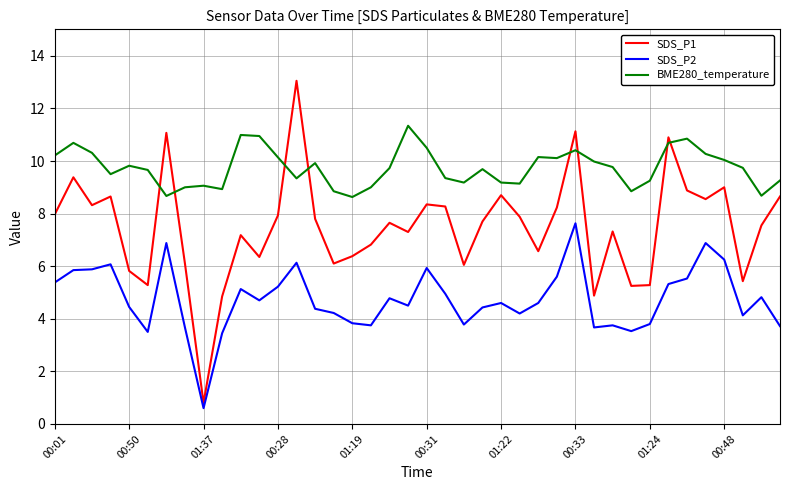

What is the difference between the maximum and minimum values in the BME280_temperature series?

2.7